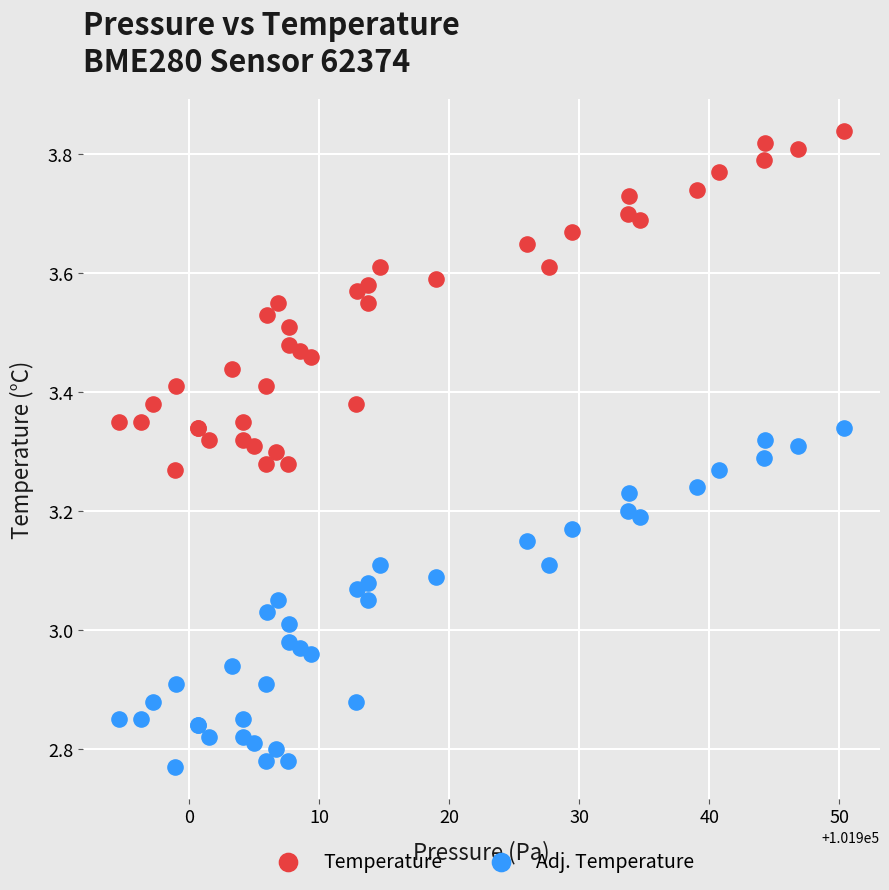

Which series reaches the minimum Y coordinate?

Adj. Temperature